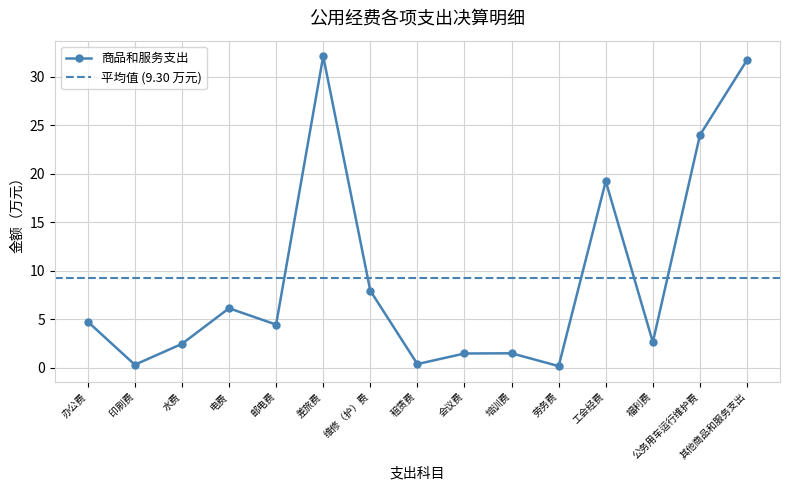

Reading right to left, what are all the values shown in this chart?

其他商品和服务支出=31.7	公务用车运行维护费=24.0	福利费=2.7	工会经费=19.2	劳务费=0.2	培训费=1.5	会议费=1.5	租赁费=0.4	维修（护）费=8.0	差旅费=32.1	邮电费=4.5	电费=6.2	水费=2.5	印刷费=0.3	办公费=4.8